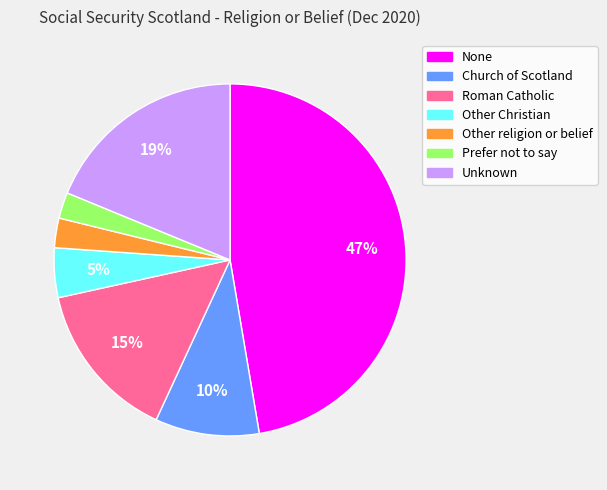

What is the largest slice in the pie chart?

None